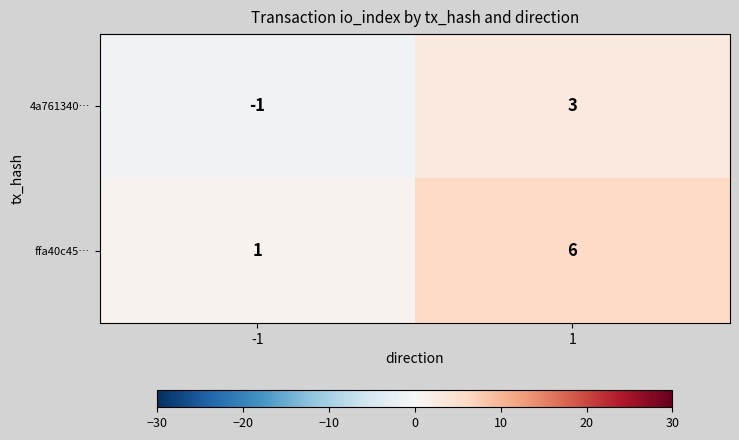

How many categories are shown in the chart?

2